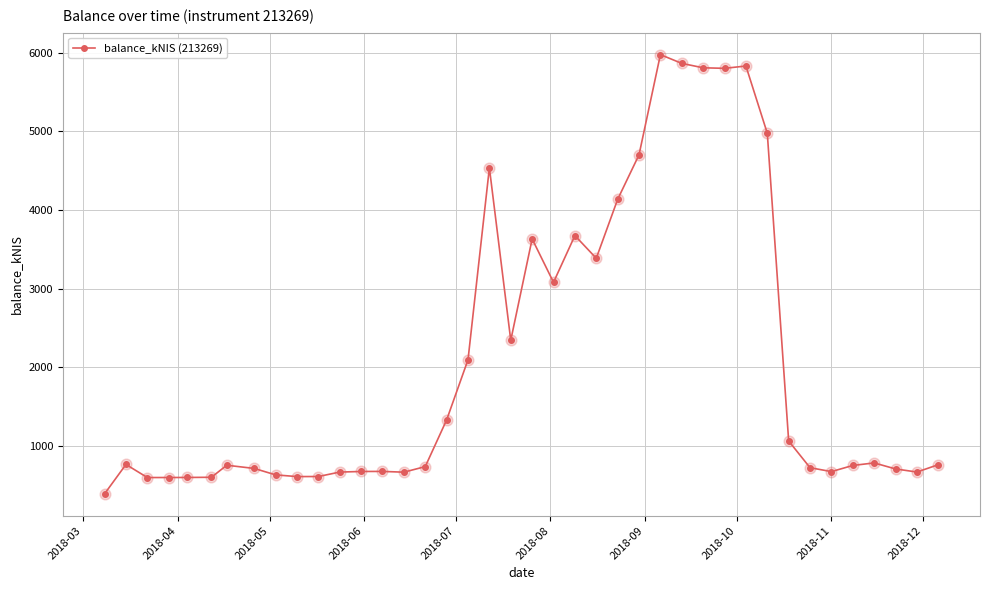

What is the average value?

2089.9